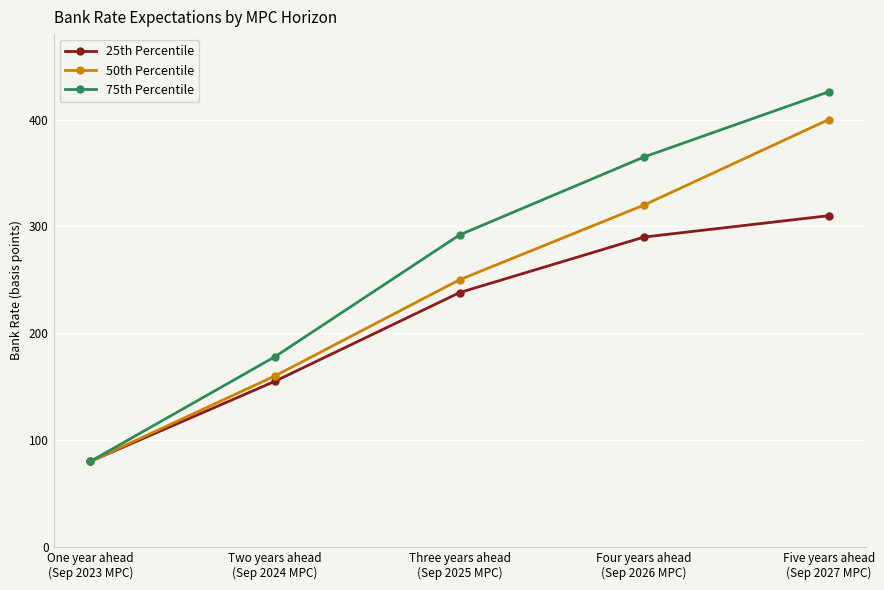

How many lines are shown in the chart?

3